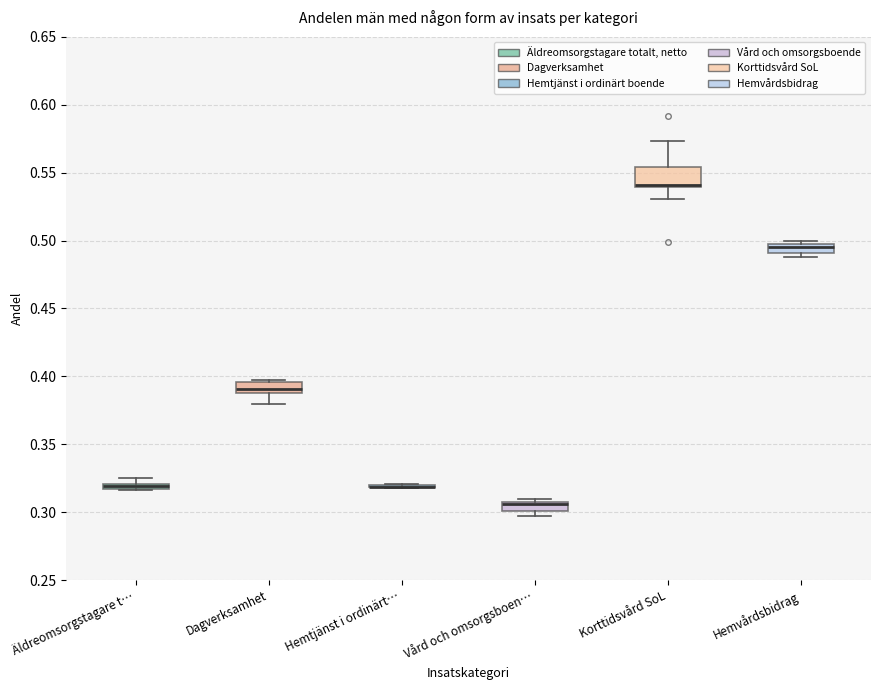

Where is the upper edge of the box for Äldreomsorgstagare t… on the y-axis? The values are not printed on the chart, so give them approximately, as read against the axis.

0.320